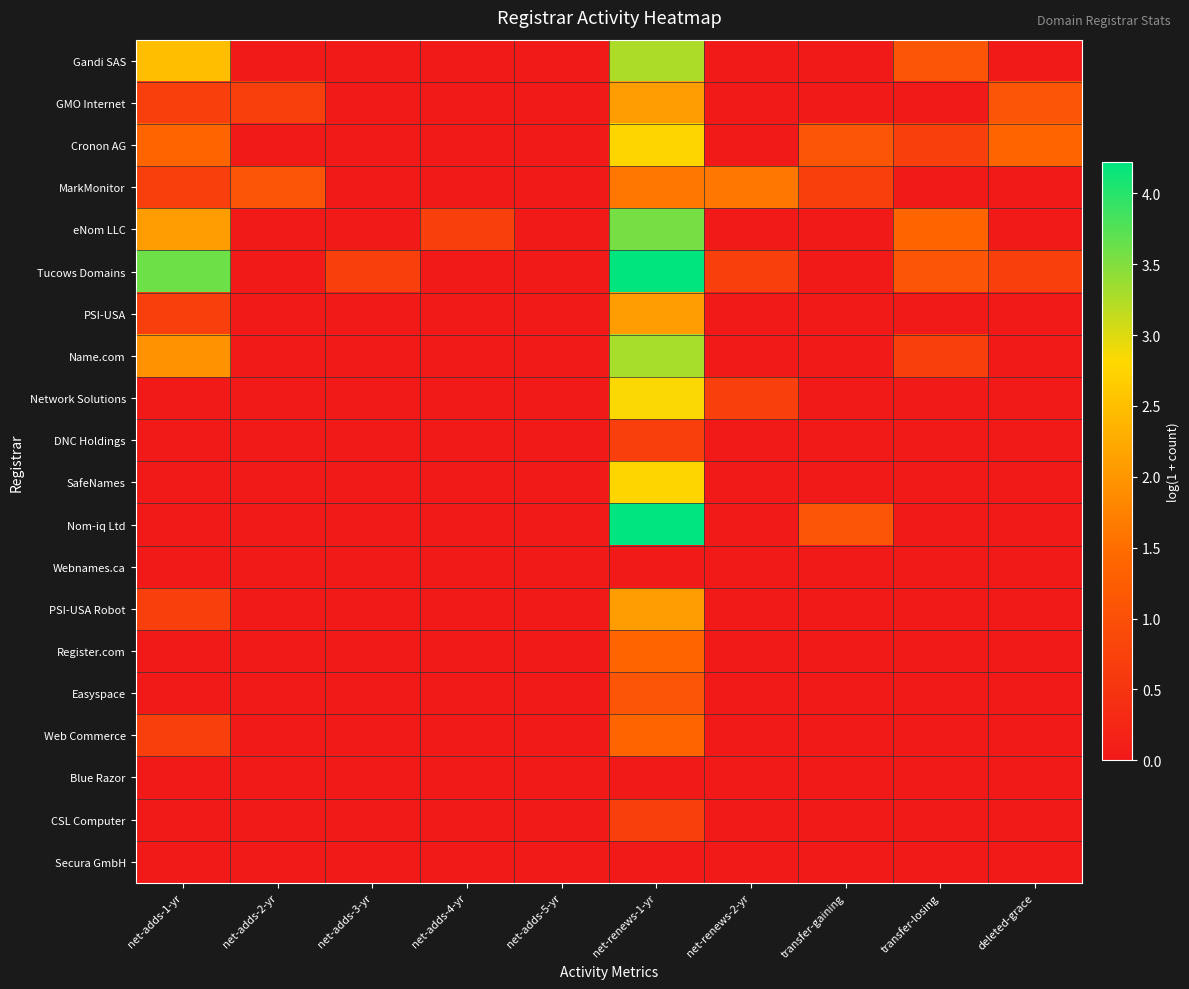

At which category does the chart reach its minimum across all series?

net-adds-2-yr